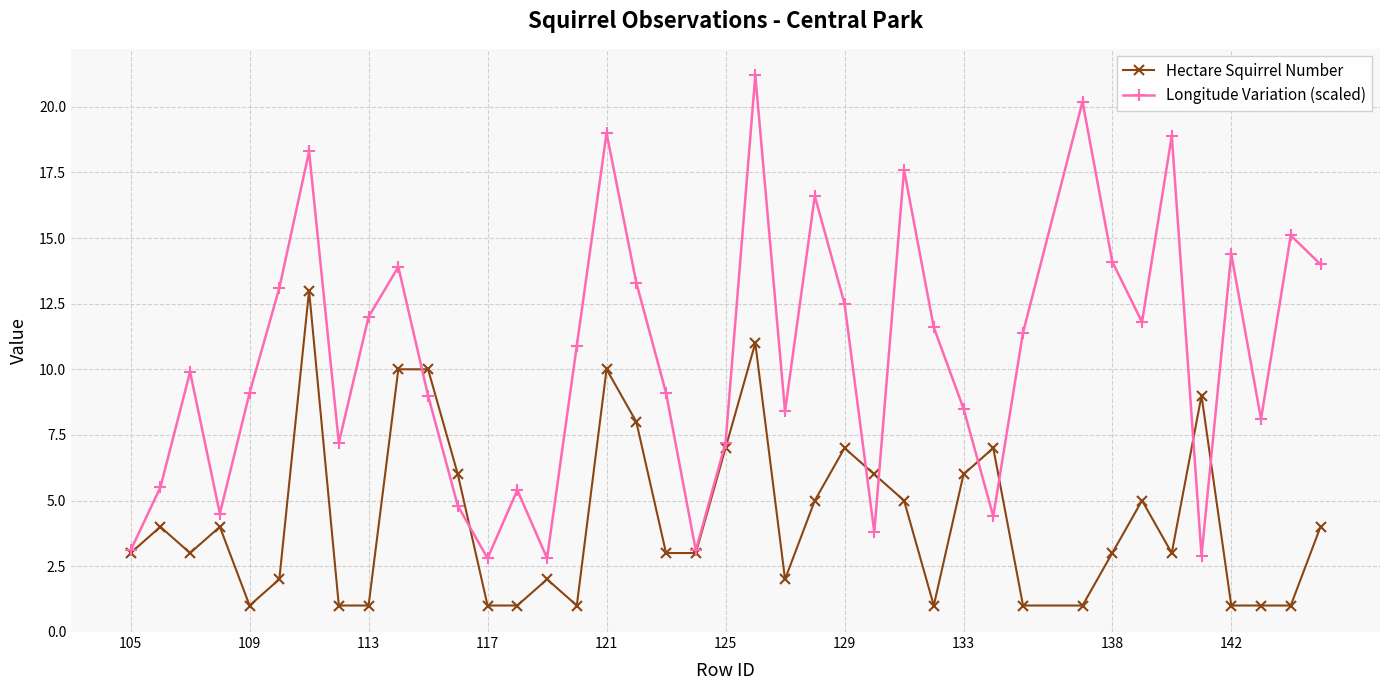

What is the maximum value for Hectare Squirrel Number?

13.0